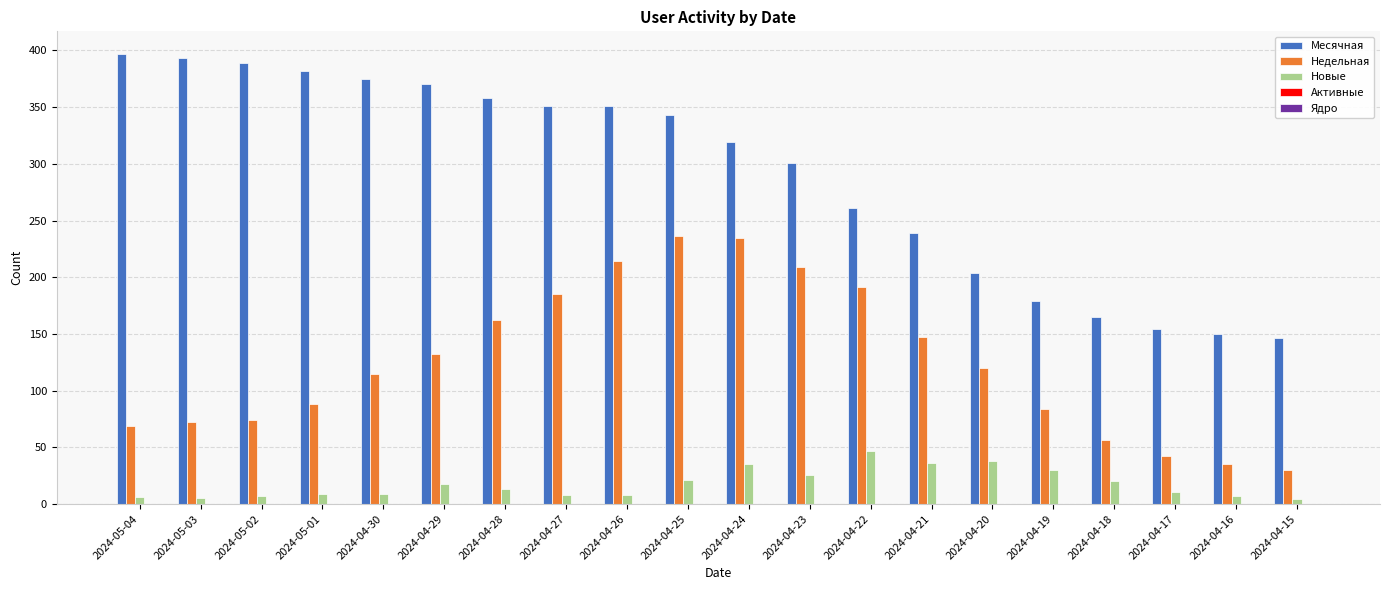

Which series has the largest range (max minus min)?

Месячная